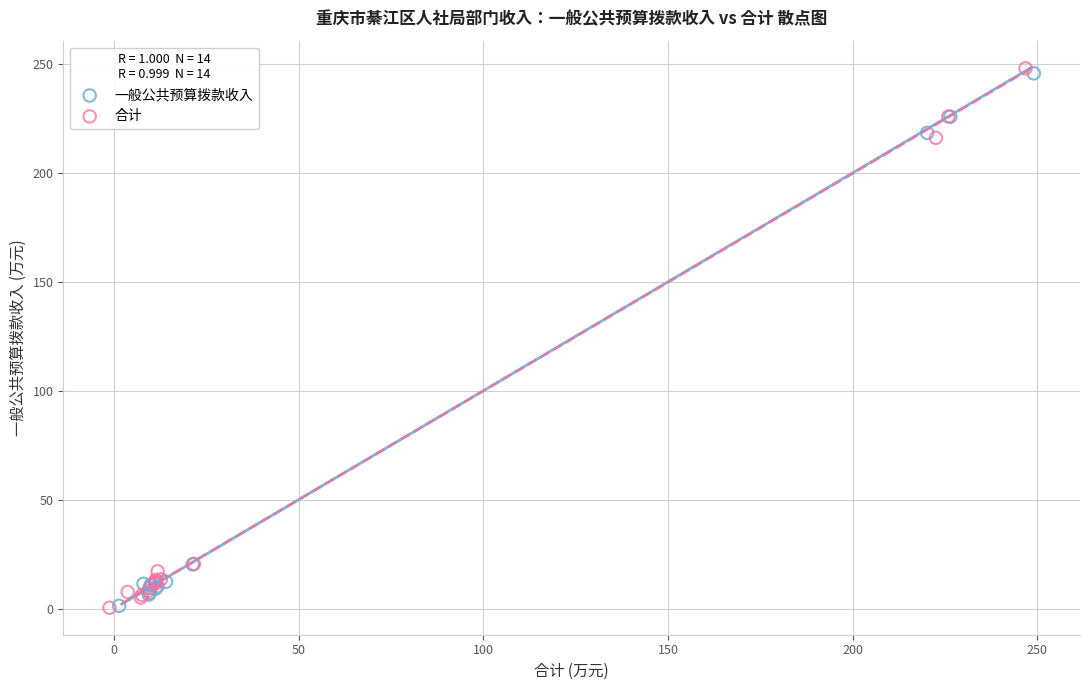

Which series has the widest spread of Y values?

合计